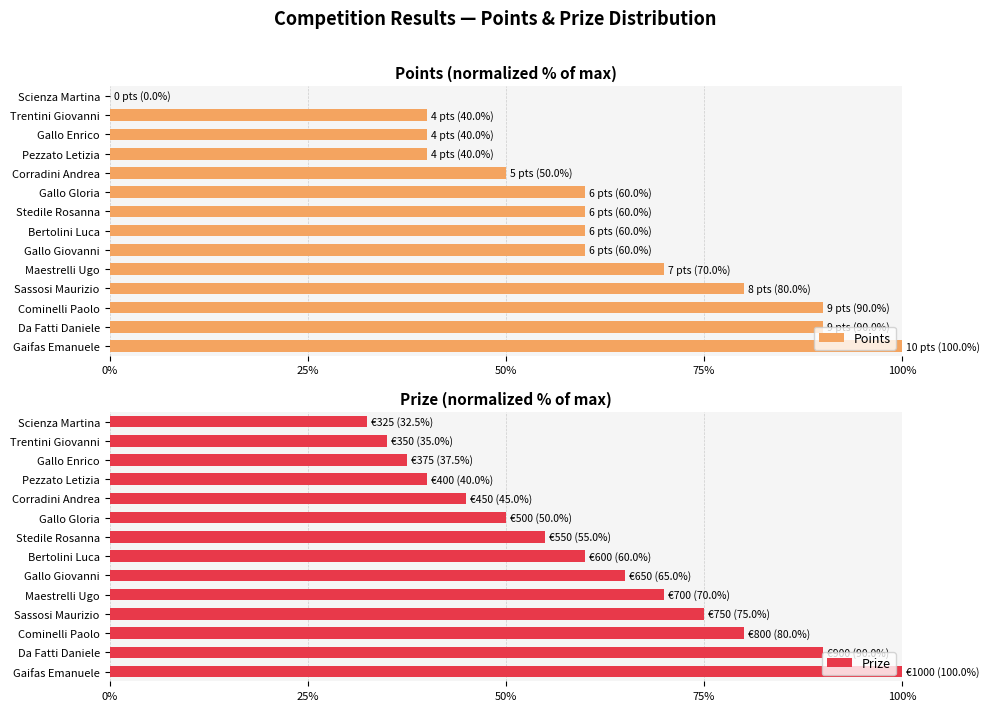

What are all the series names shown in the legend?

Points, Prize